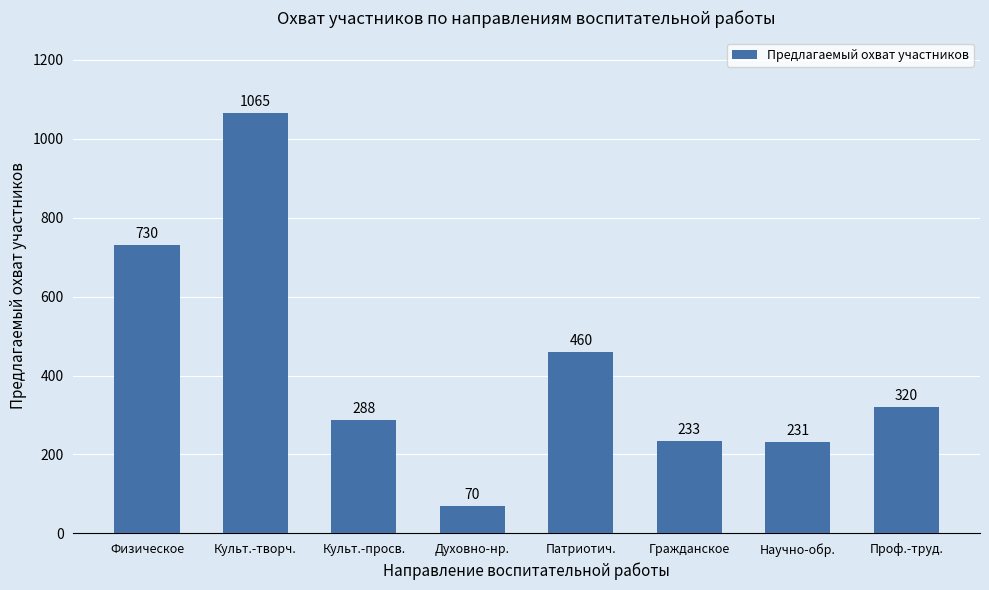

What is the label of the 4th bar from the right?

Патриотич.